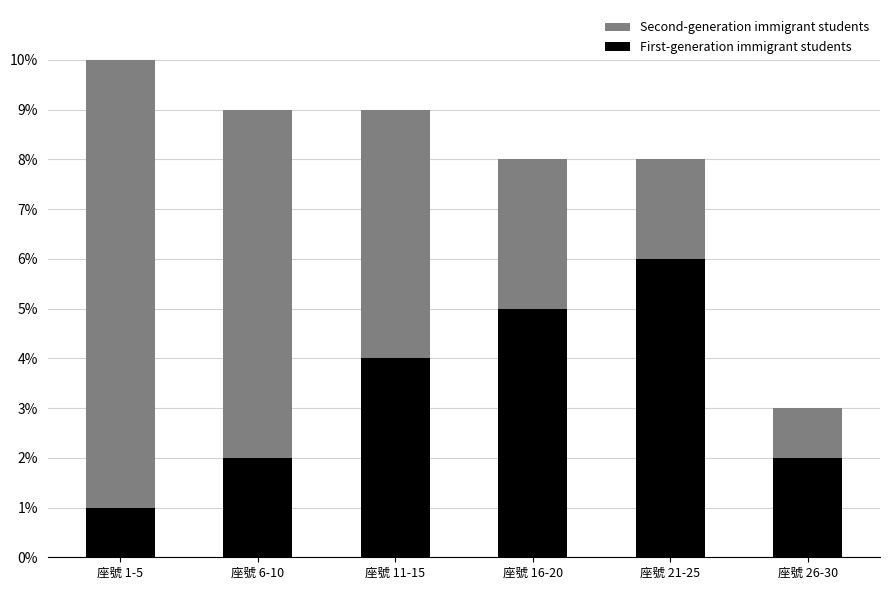

What is the difference between the maximum and minimum values in the First-generation immigrant students series?

5